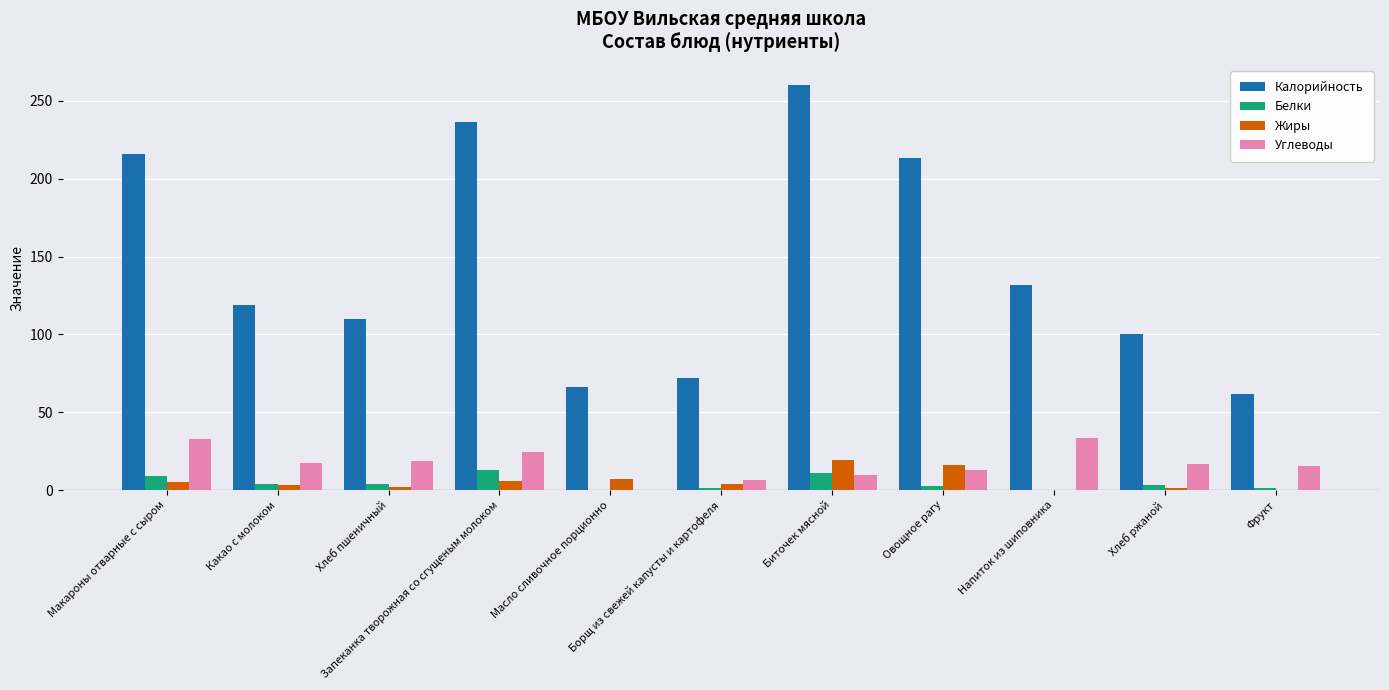

What is the sum of all Калорийность values?

1586.0